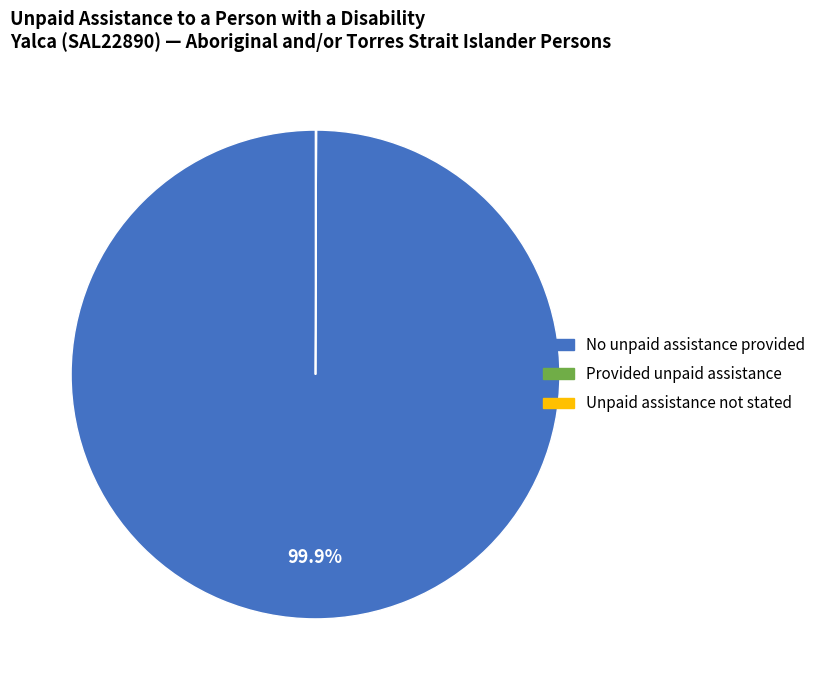

Is there a majority slice in this chart?

Yes